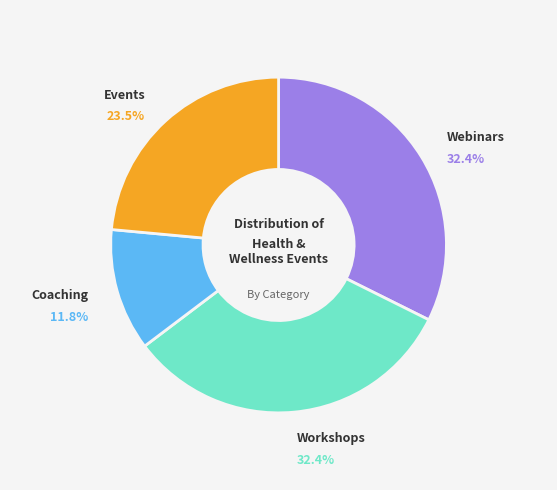

Does any single category account for the majority?

No